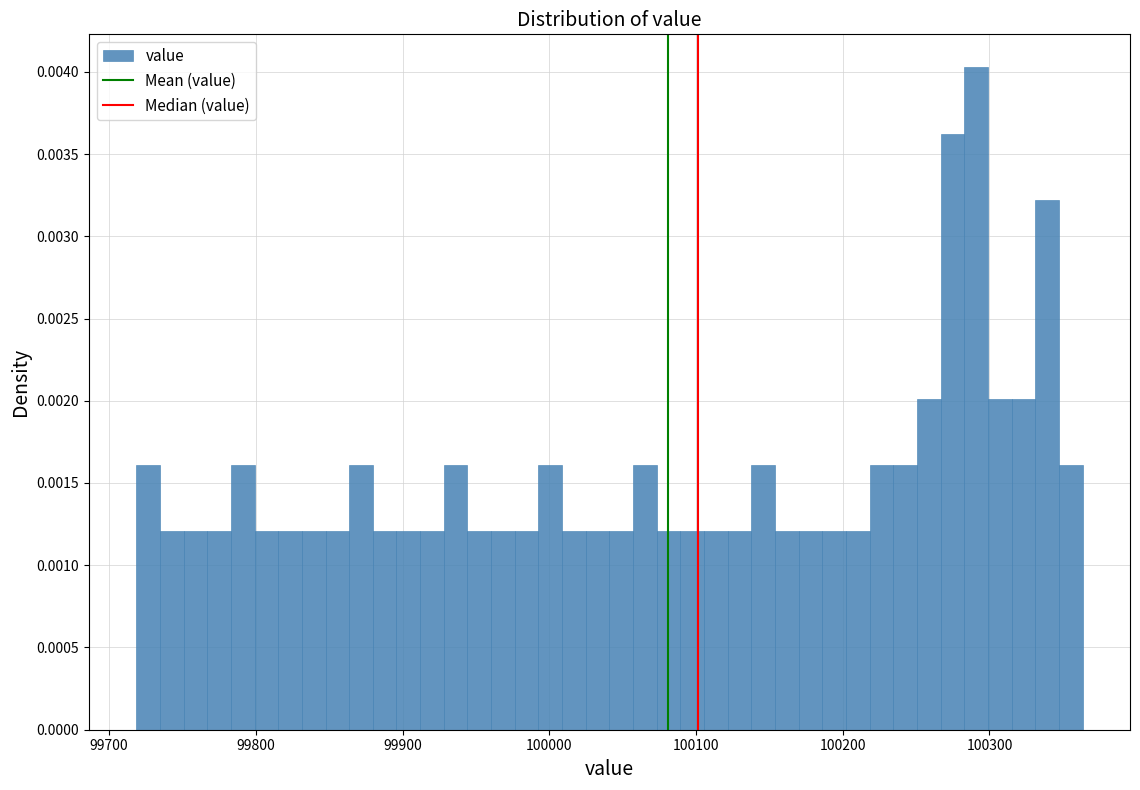

Around what value on the x-axis is the tallest bar? Give the approximate position of its centre, as read against the axis.

100290